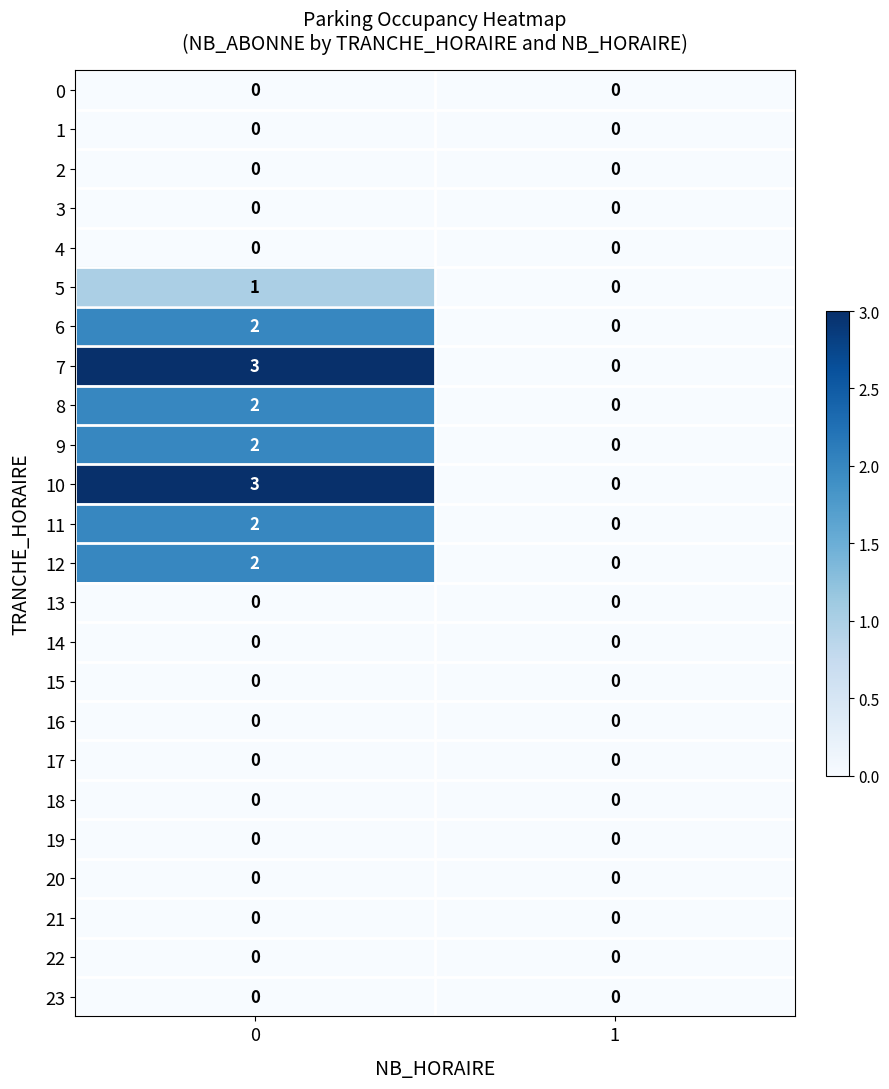

List the labels in order of 8 value, largest first.

0, 1